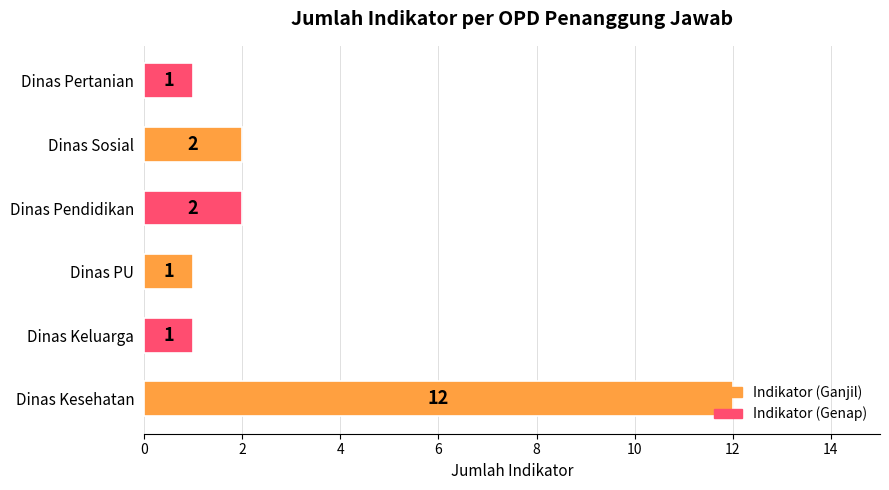

What is the change in value from Dinas Kesehatan to Dinas PU?

-11